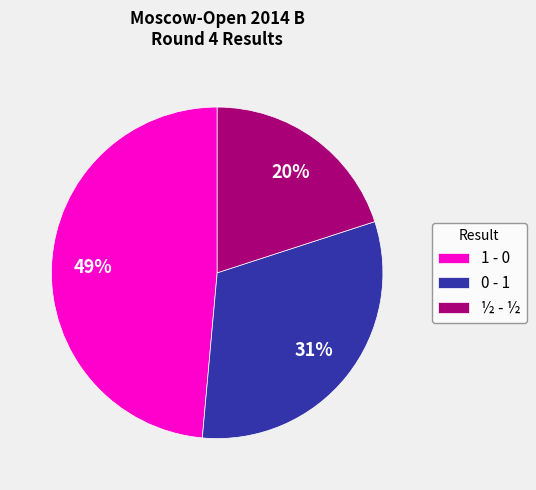

Do ½ - ½ and 0 - 1 together represent more than half of the pie?

Yes